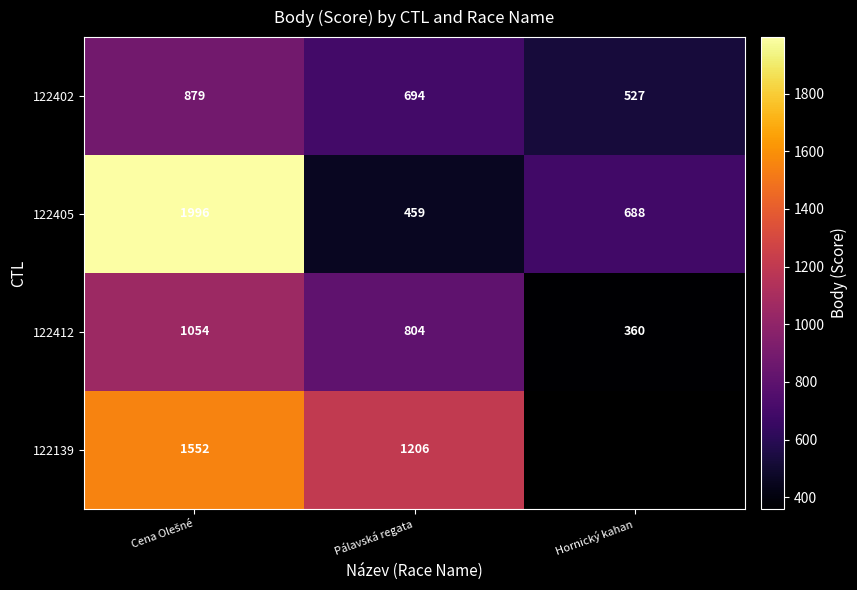

What is the difference between the highest and lowest values at Hornický kahan?

328.0